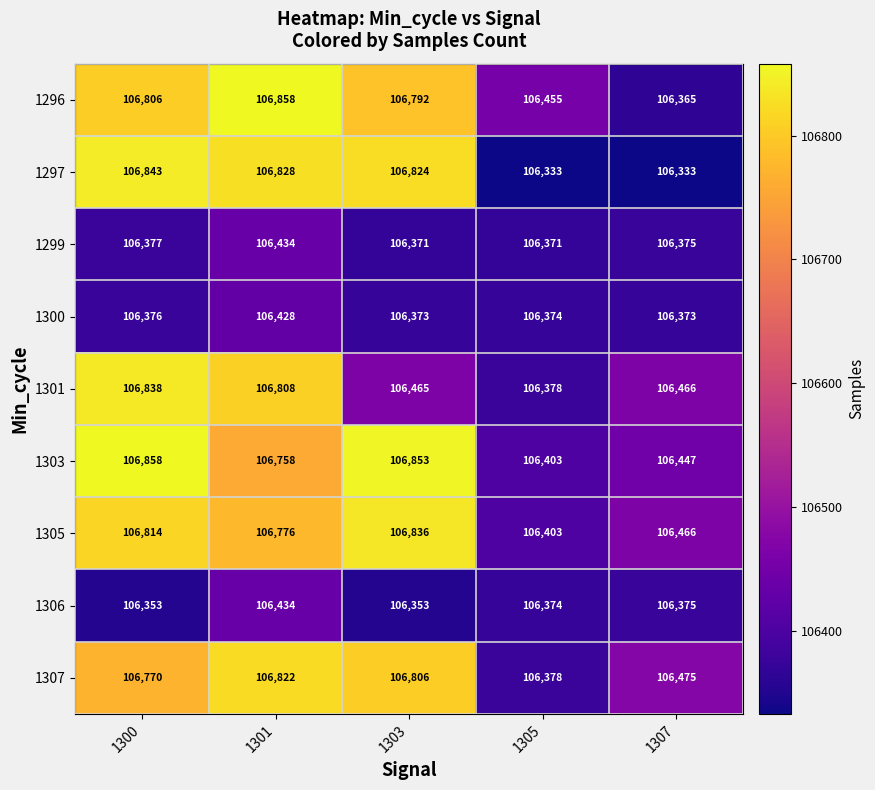

Rank the series at 1300 from highest to lowest value.

1303, 1297, 1301, 1305, 1296, 1307, 1299, 1300, 1306